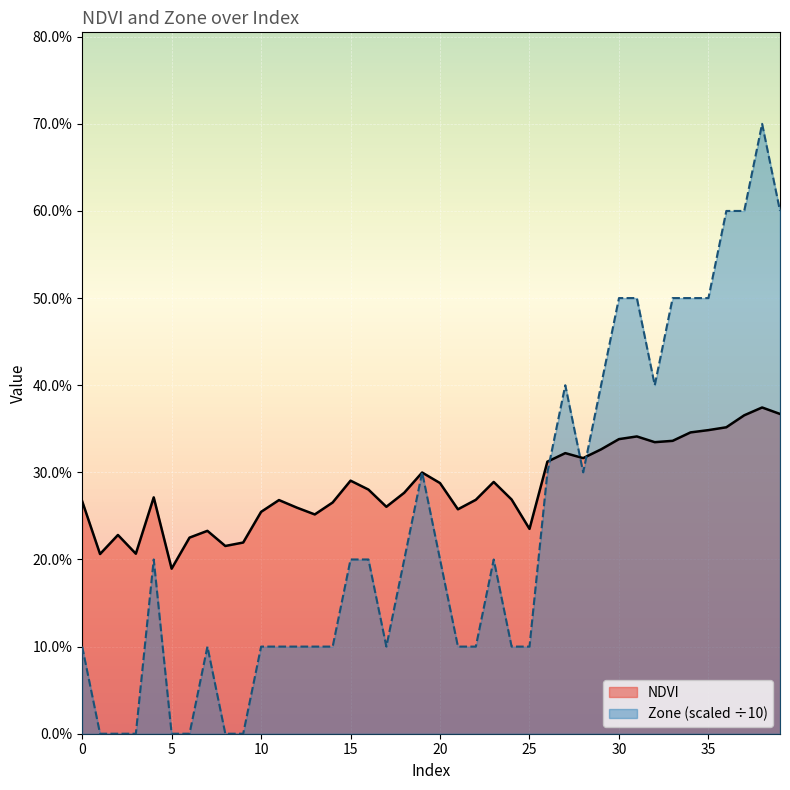

Which has a higher value, 39 or 17?

39